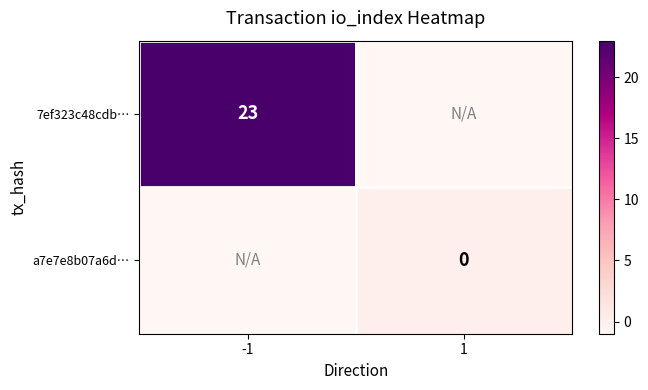

The 7ef323c48cdb… series shows 23 at -1. True or false?

True